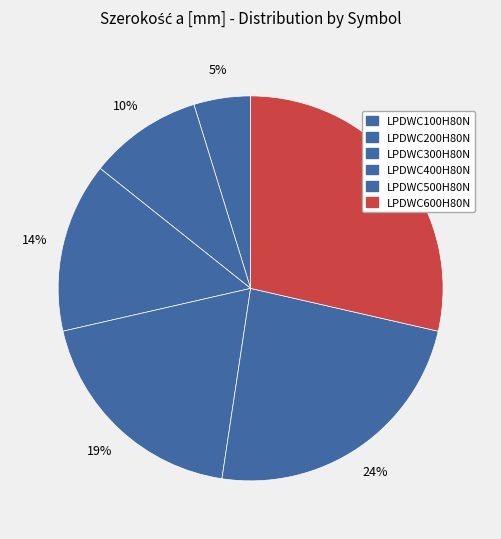

How many slices are in this pie chart?

6